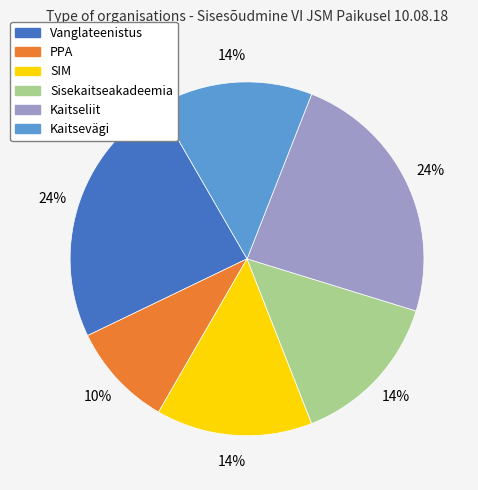

Does any single category account for the majority?

No